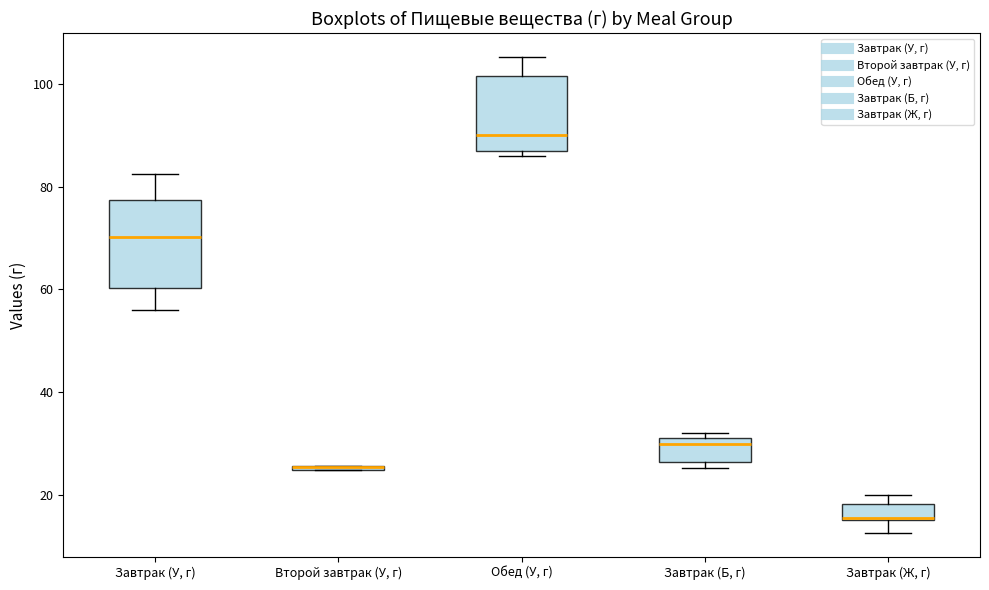

Where is the upper edge of the box for Обед (У, г) on the y-axis? The values are not printed on the chart, so give them approximately, as read against the axis.

102